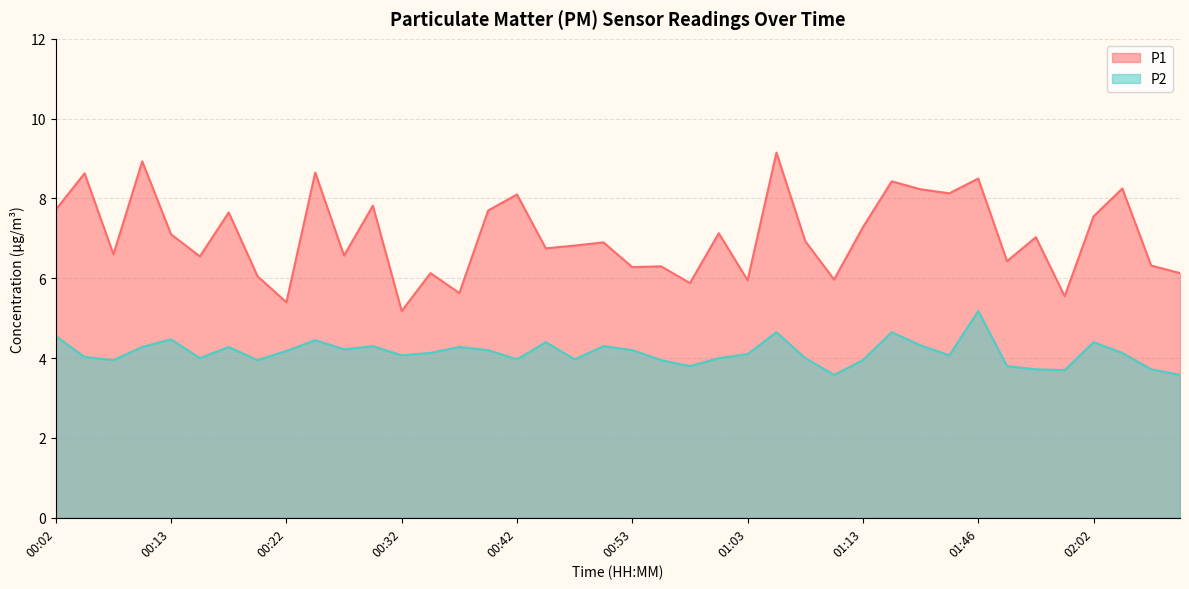

Is it true that P1 equals 11.3 at 00:02?

False